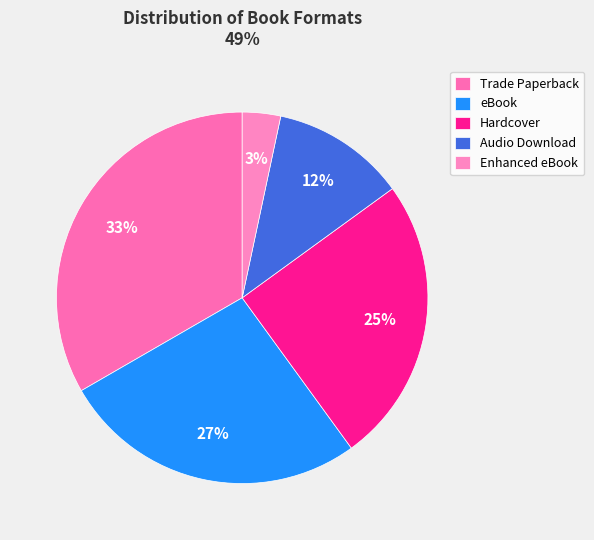

How many segments does this pie chart have?

5